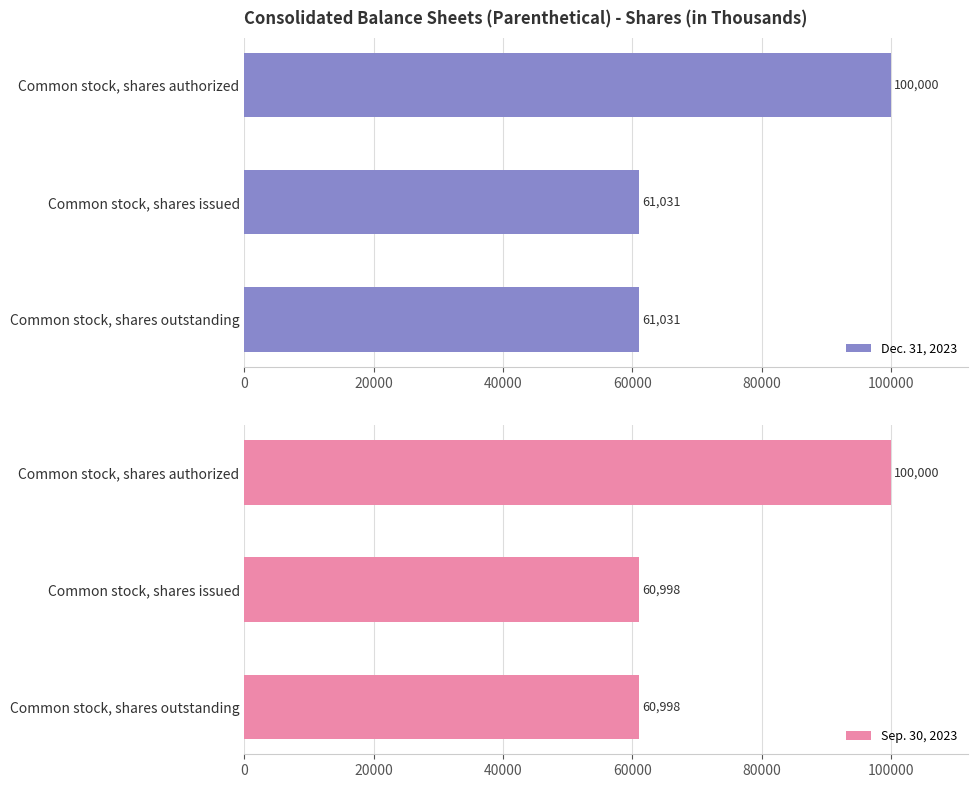

Reading left to right, list all the values displayed in this chart.

Dec. 31, 2023: 100000	61031	61031
Sep. 30, 2023: 100000	60998	60998